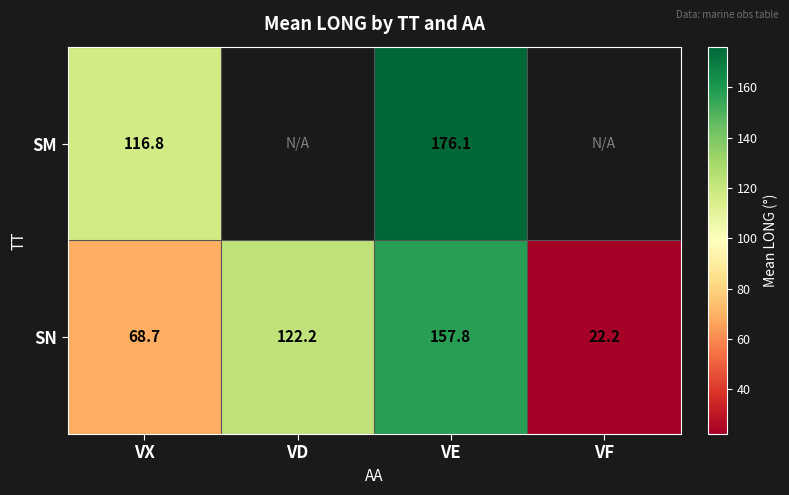

What is the difference between the SN values at VX and VE?

89.1